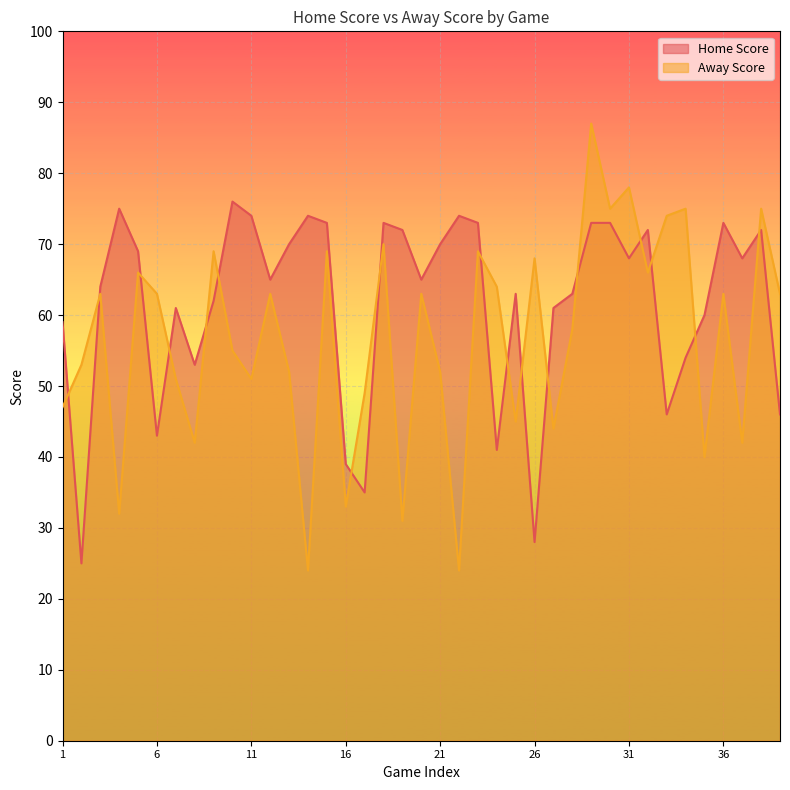

Which series has the largest range (max minus min)?

Away Score